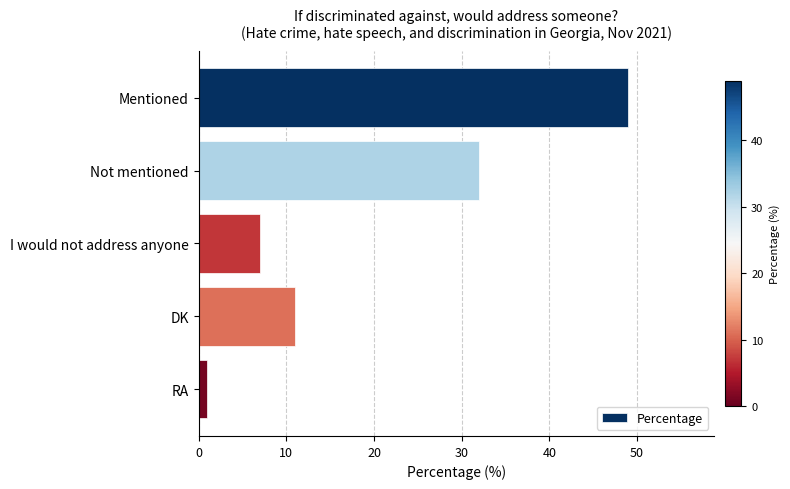

Reading bottom to top, transcribe all the data shown in this chart.

1	11	7	32	49